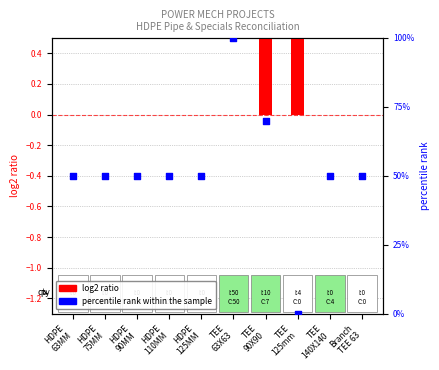

What are all the series names shown in the legend?

log2 ratio, percentile rank within the sample